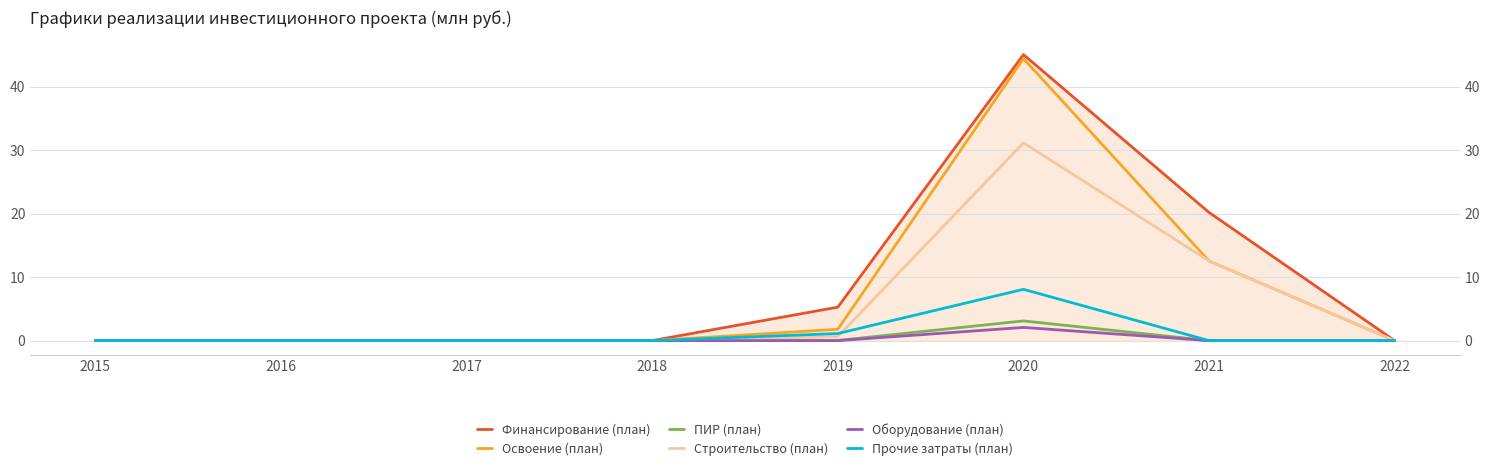

True or false: Финансирование (план) and Оборудование (план) intersect in this chart.

False